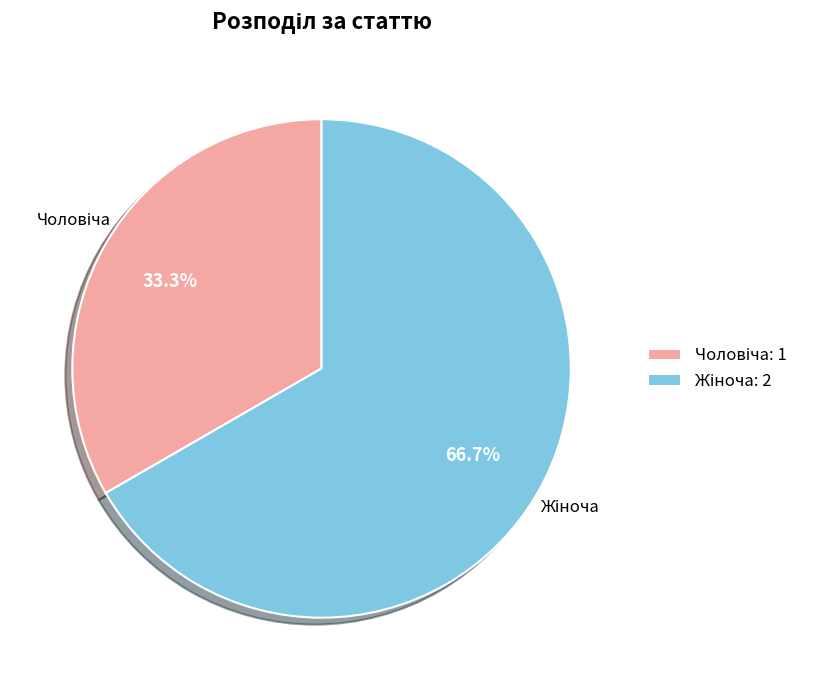

To the nearest percent, what is the average slice percentage?

50%